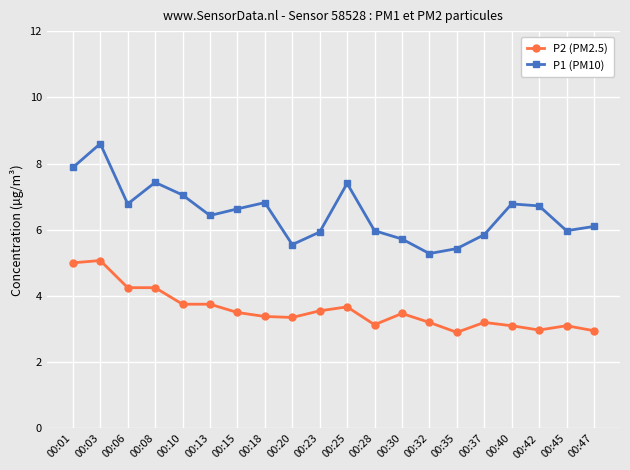

What is the total value across all series at 00:13?

10.2